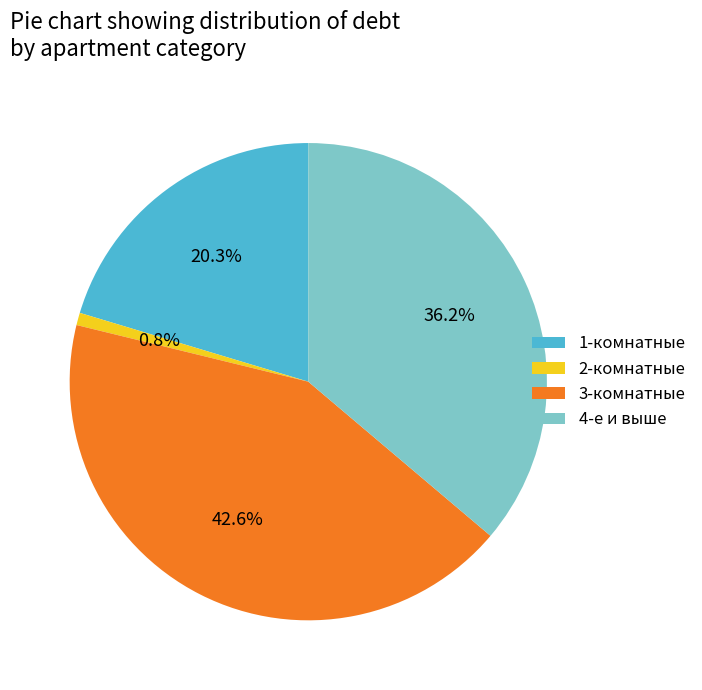

Is the sum of 3-комнатные and 4-е и выше greater than half?

Yes